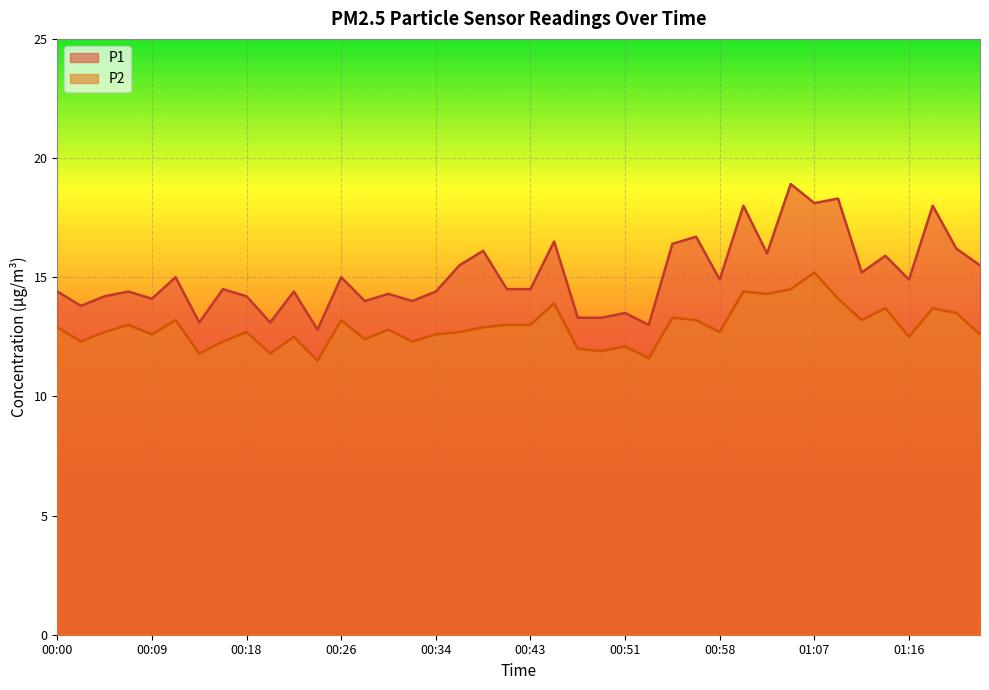

Where is the first local minimum for P2?

00:03